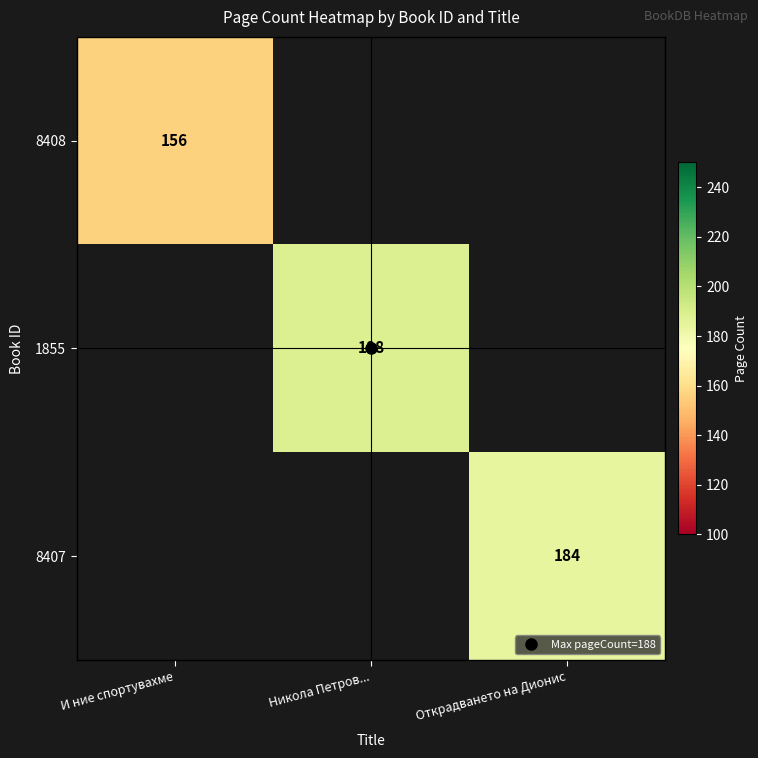

The 1855 series shows 188.0 at Никола Петров.... True or false?

True